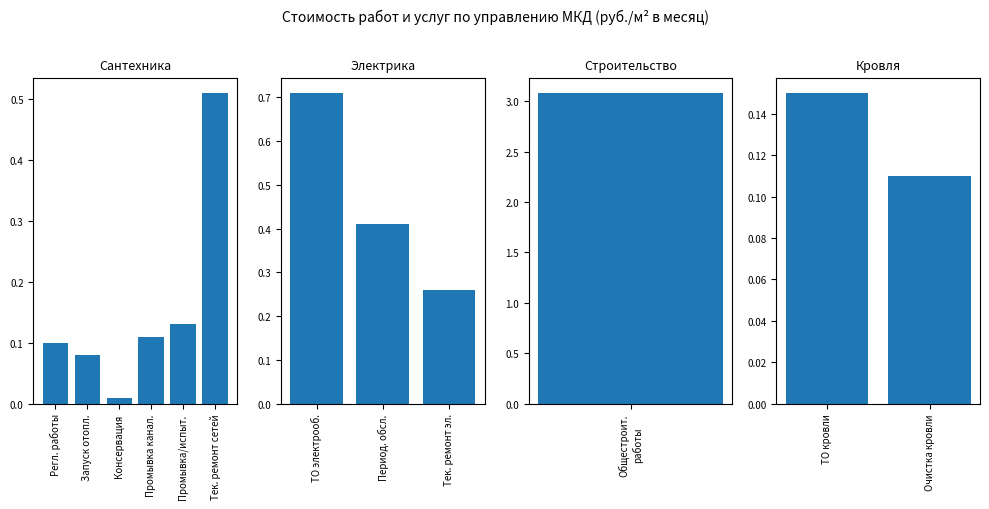

What is the sum of the values at Общестроительные
работы and Кровельные
работы?

3.3